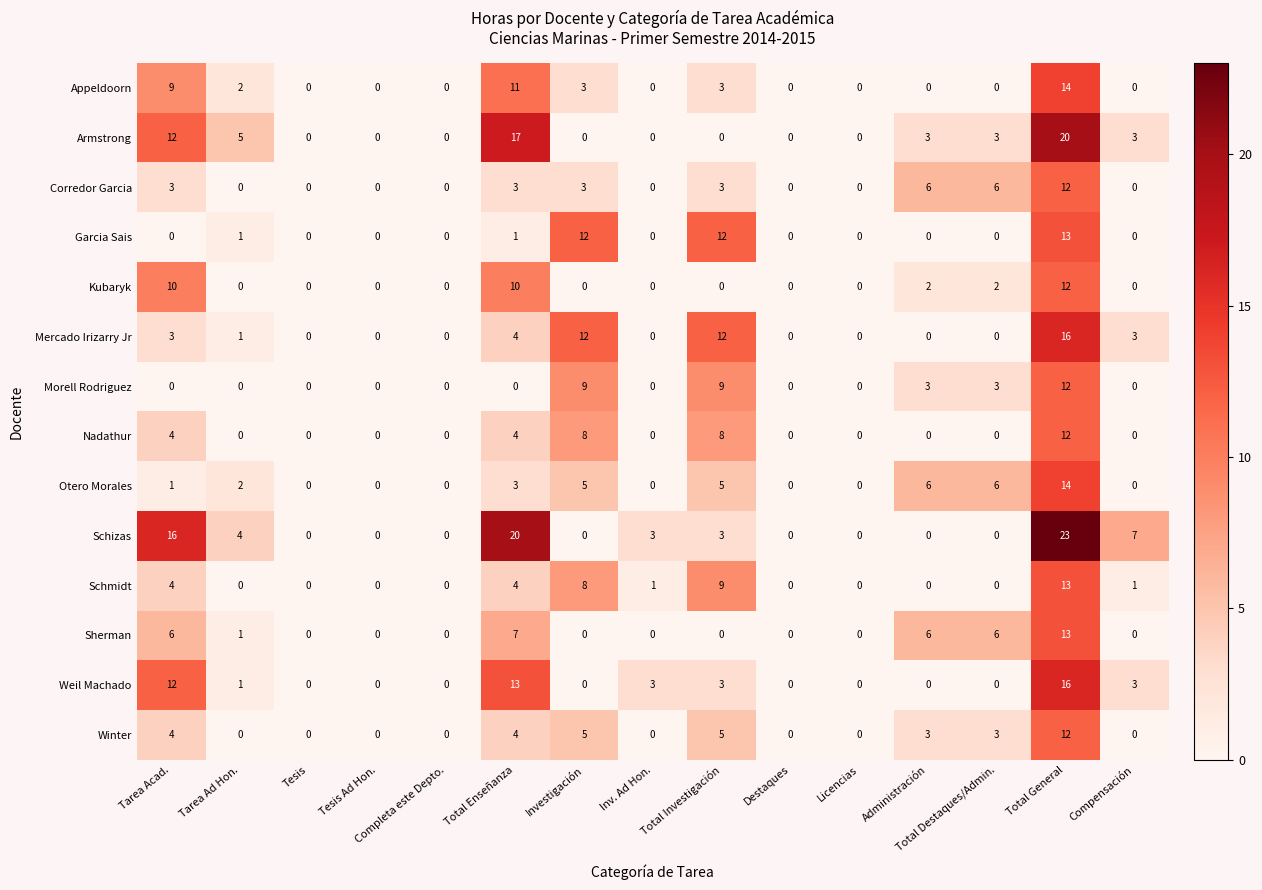

At which category does the chart reach its peak across all series?

Total General